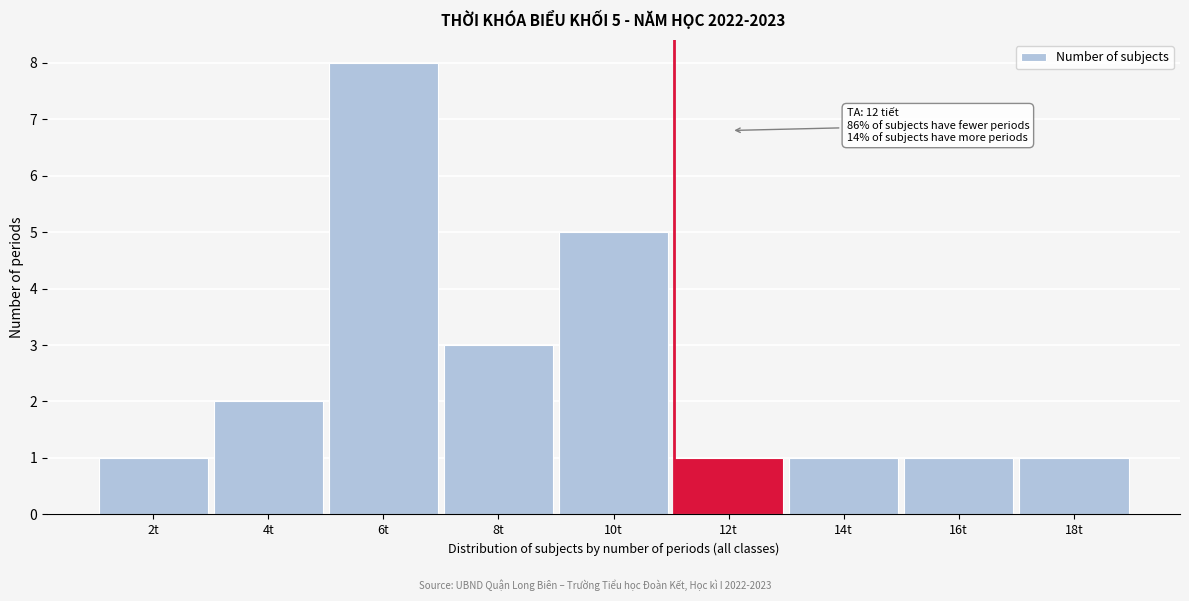

Reading left to right, extract all data points from this chart.

1	2	8	3	5	1	1	1	1